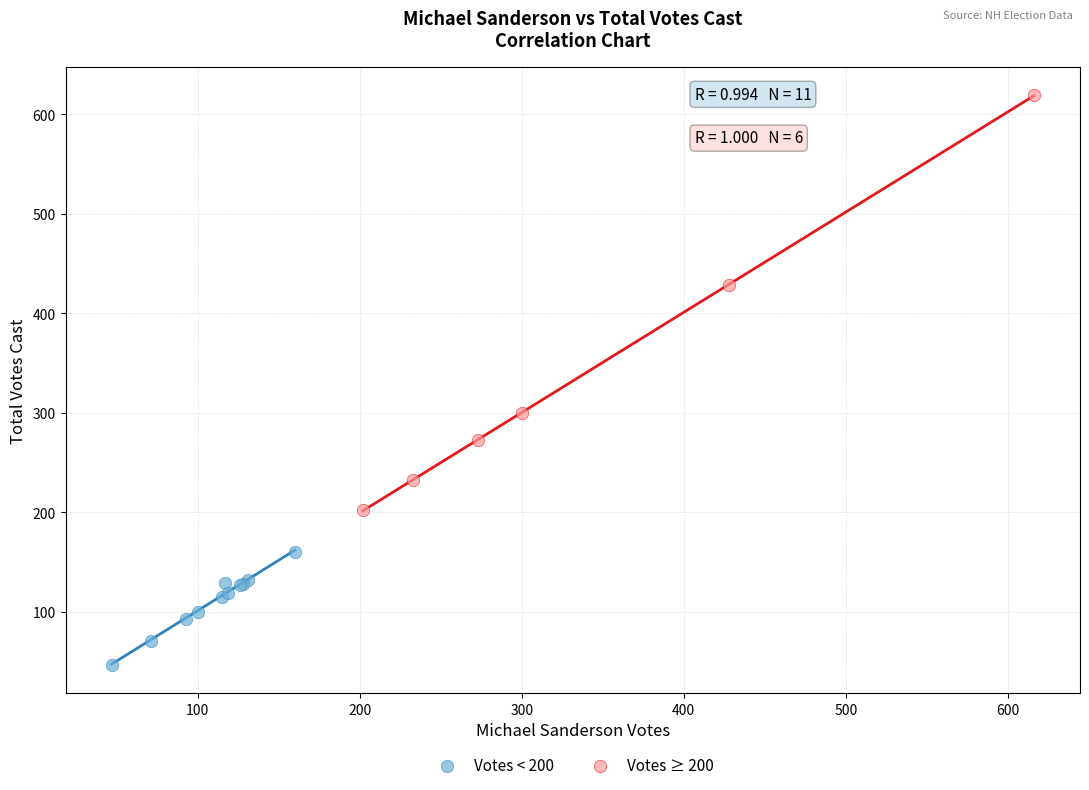

Which series has the widest spread of Y values?

Votes ≥ 200